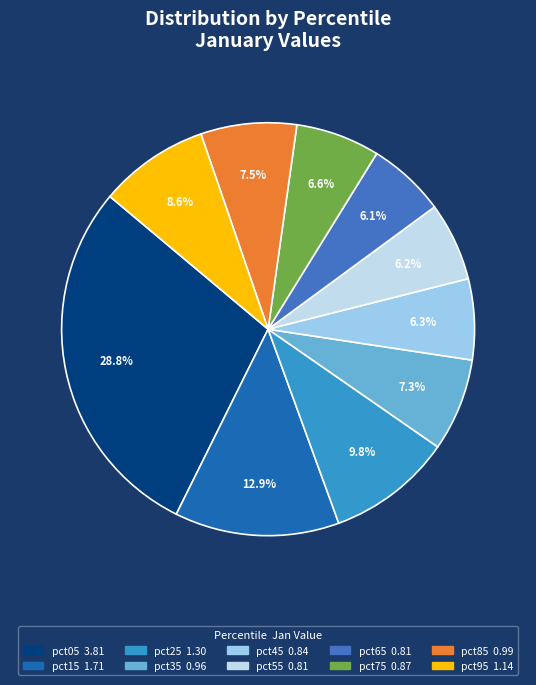

To the nearest percent, what portion does pct25 represent?

10%